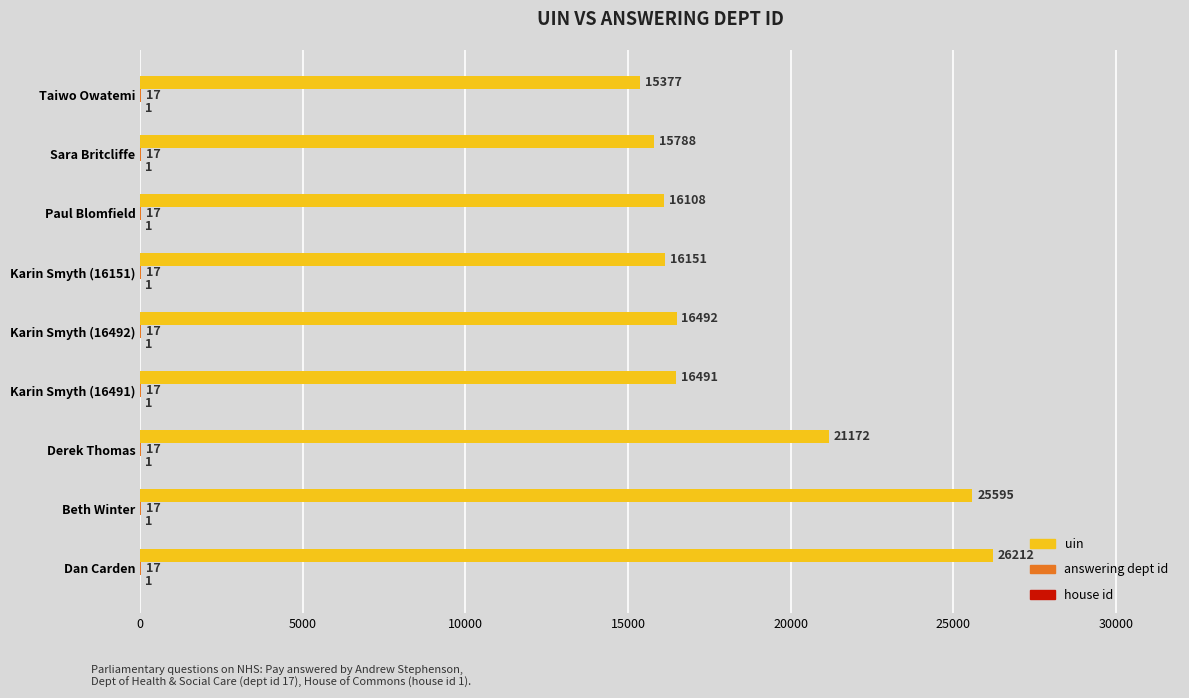

What is the sum of the uin values at Beth Winter and Sara Britcliffe?

41383